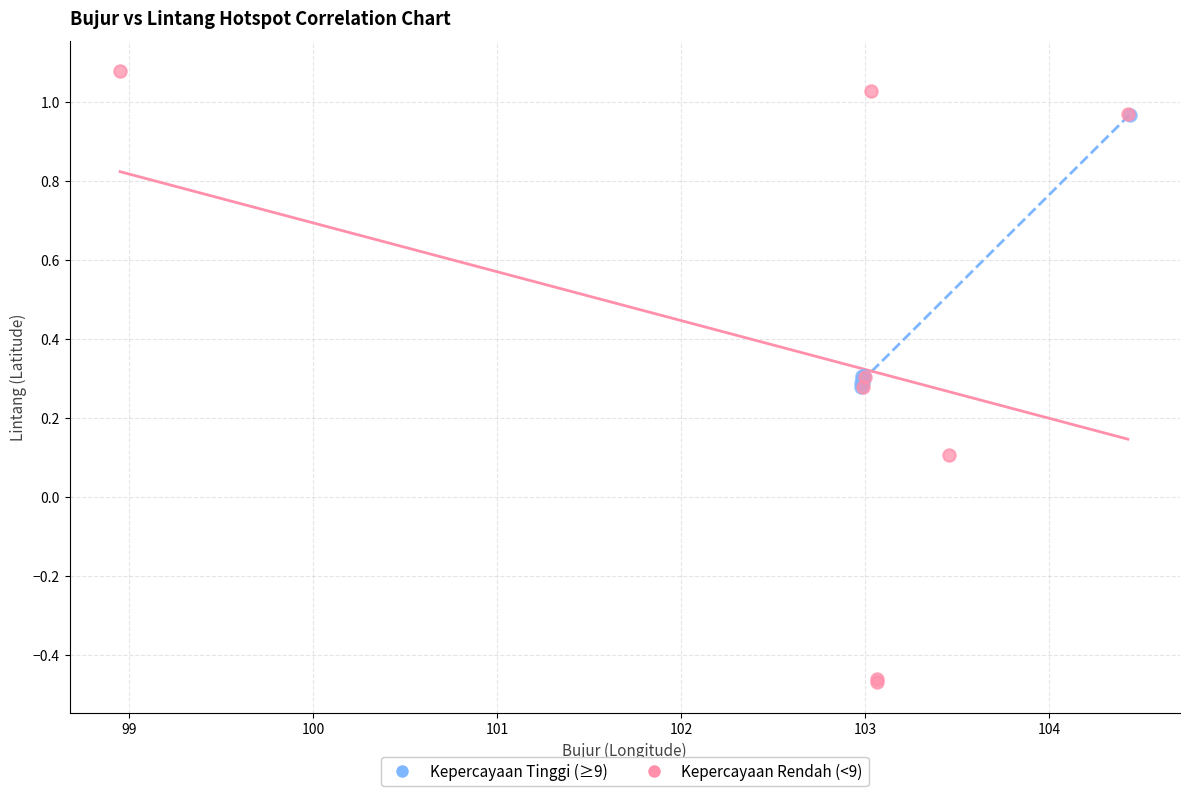

Which series contains the highest Y value?

Kepercayaan Rendah (<9)